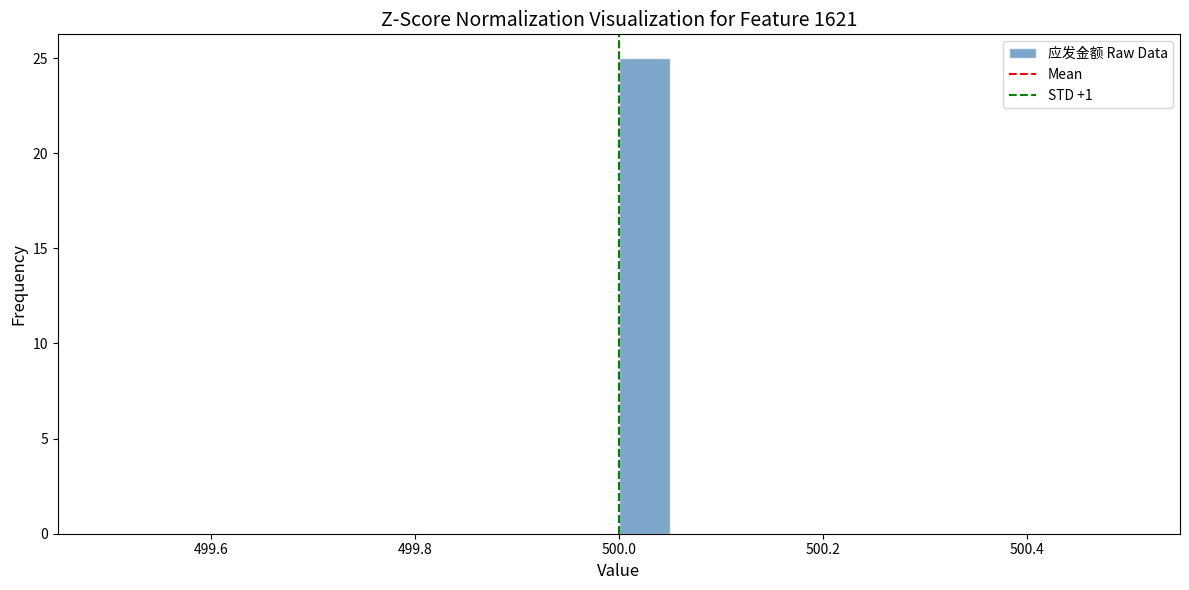

Read against the x-axis, roughly where is the centre of the tallest bar?

500.02